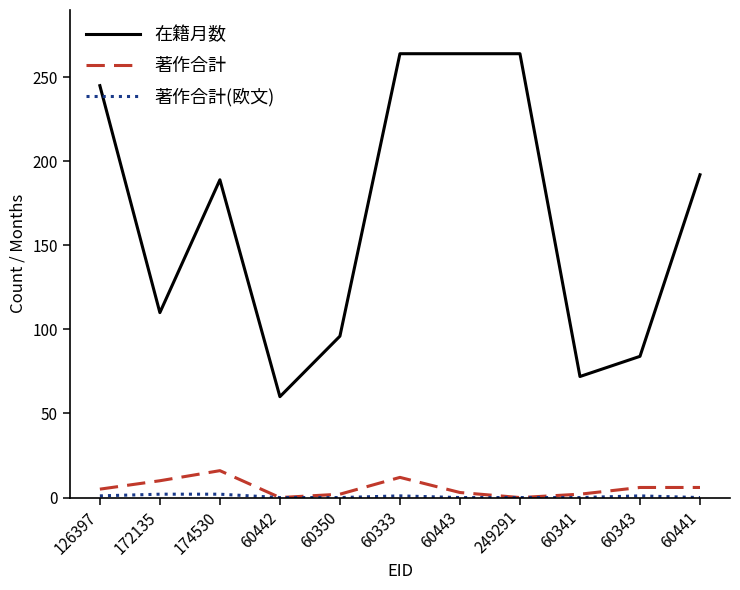

What is the maximum value shown in the chart?

264